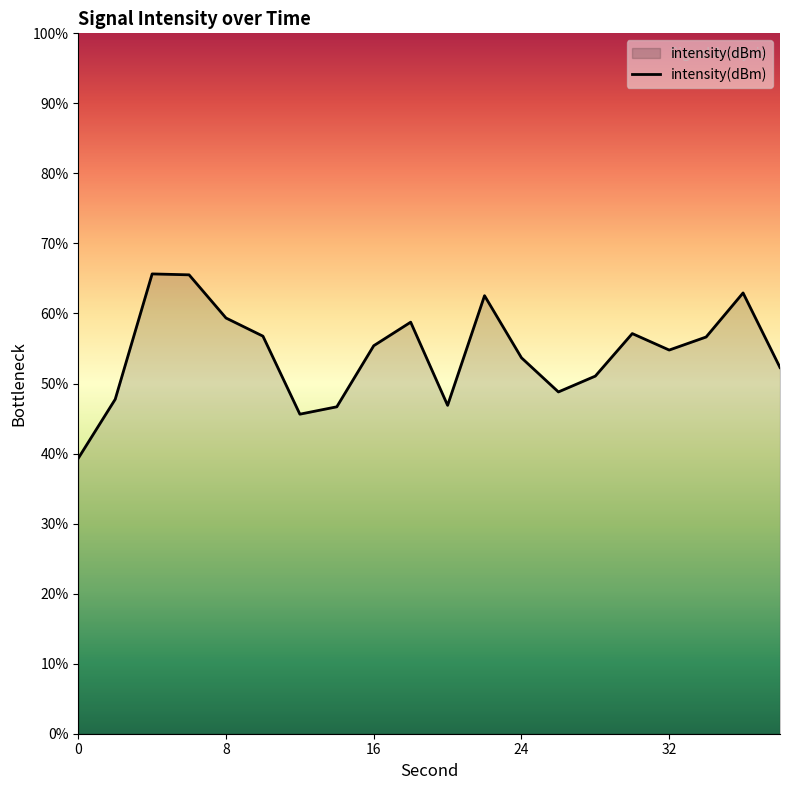

What is the difference between the maximum and minimum values?

26.3